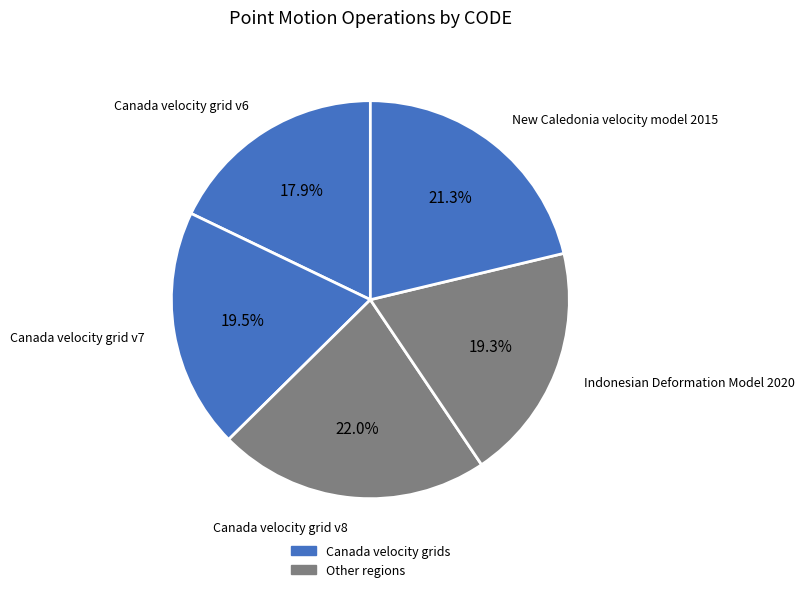

How many segments does this pie chart have?

5